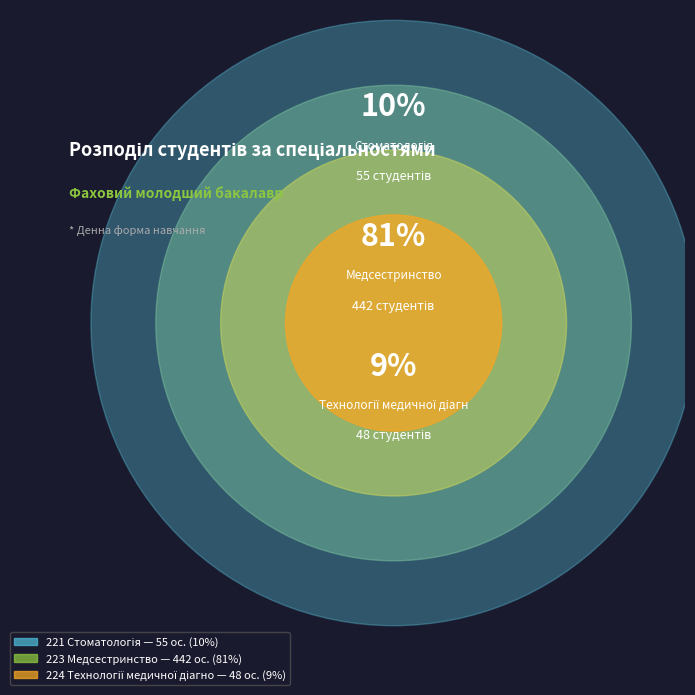

How many slices are in this pie chart?

3